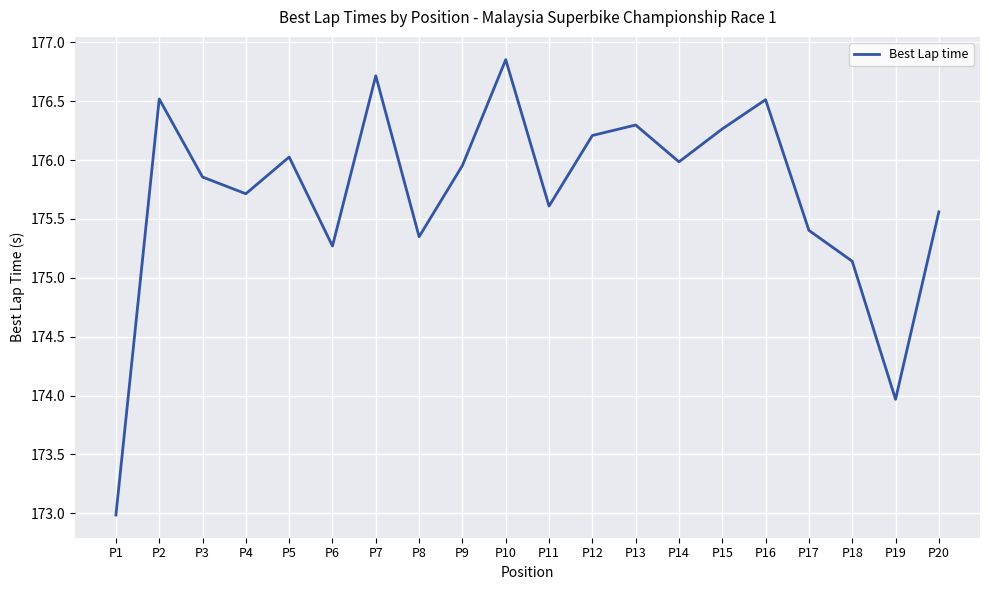

The value at P11 is 72.0. True or false?

False